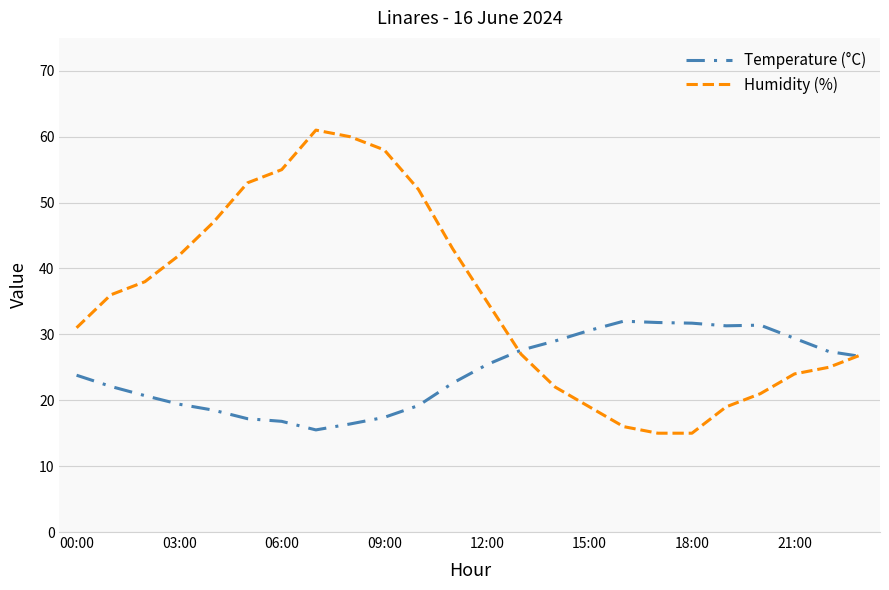

How many distinct data groups are displayed?

2